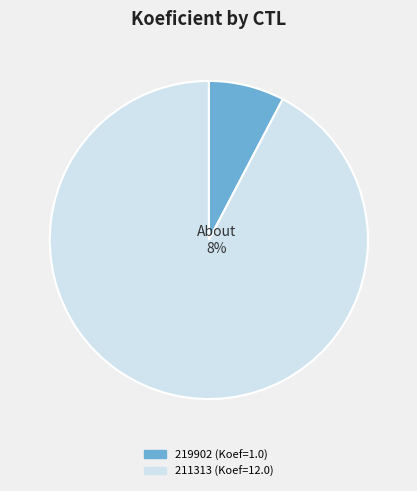

Does 211313 represent more than half of the total?

Yes